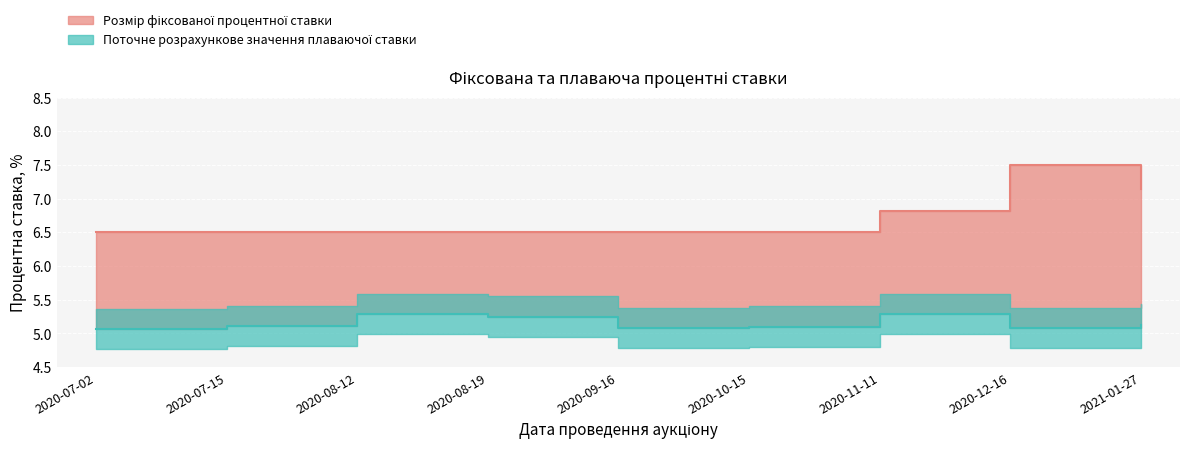

Is the value of Розмір фіксованої процентної ставки at 2020-08-12 greater than the value of Поточне розрахункове значення плаваючої ставки at 2020-11-11?

Yes